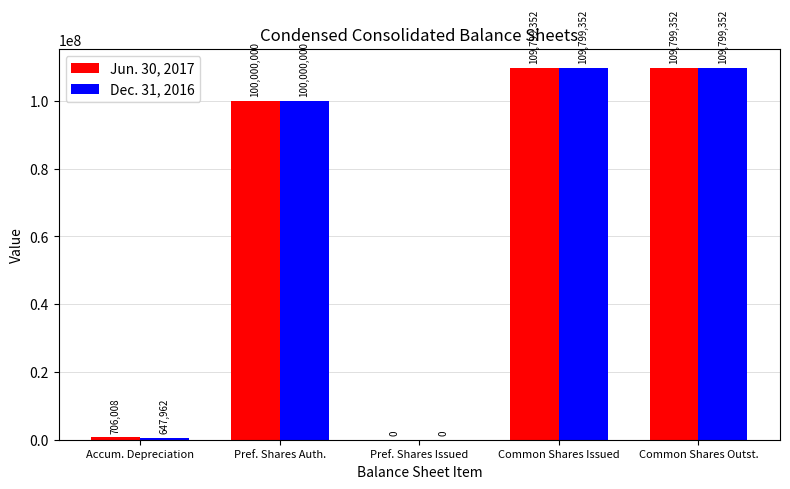

What is the sum of the Dec. 31, 2016 values at Common Shares Issued and Common Shares Outst.?

219598704